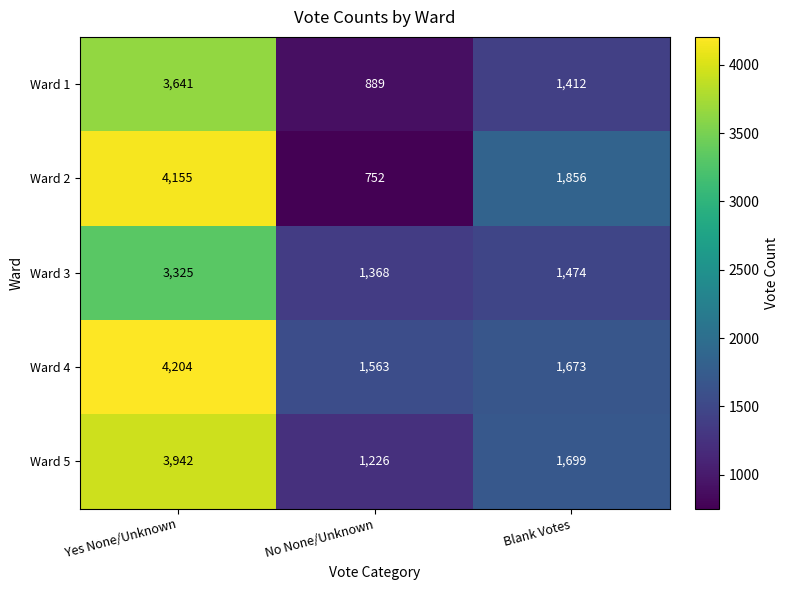

Which category has the highest value across all series?

Yes None/Unknown